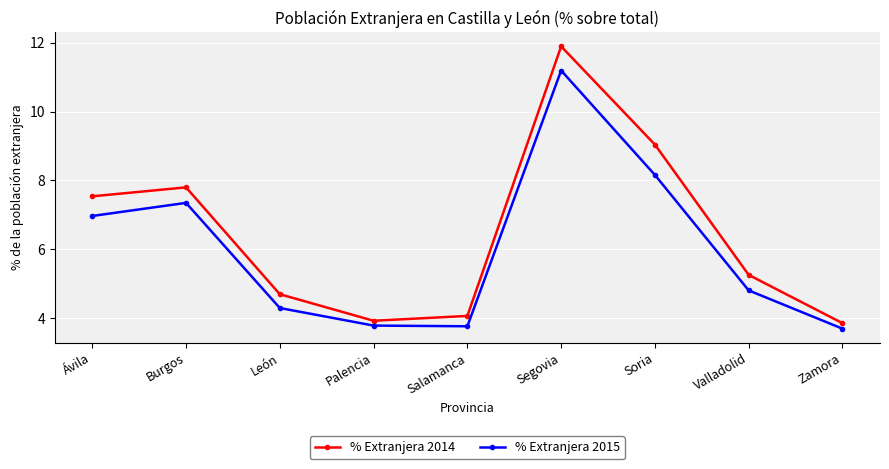

What is the difference between the second highest and second lowest values in the % Extranjera 2015 series?

4.4